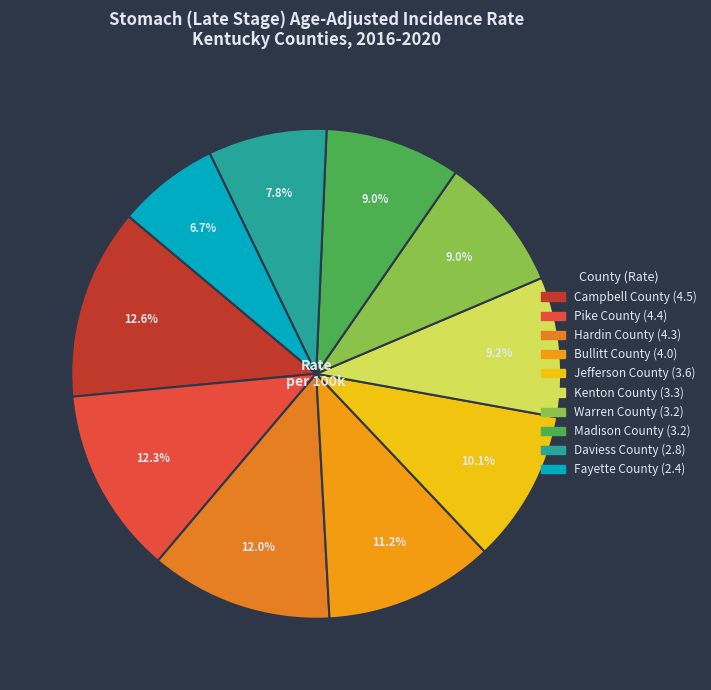

The Jefferson County slice represents 10% of the pie. True or false?

True